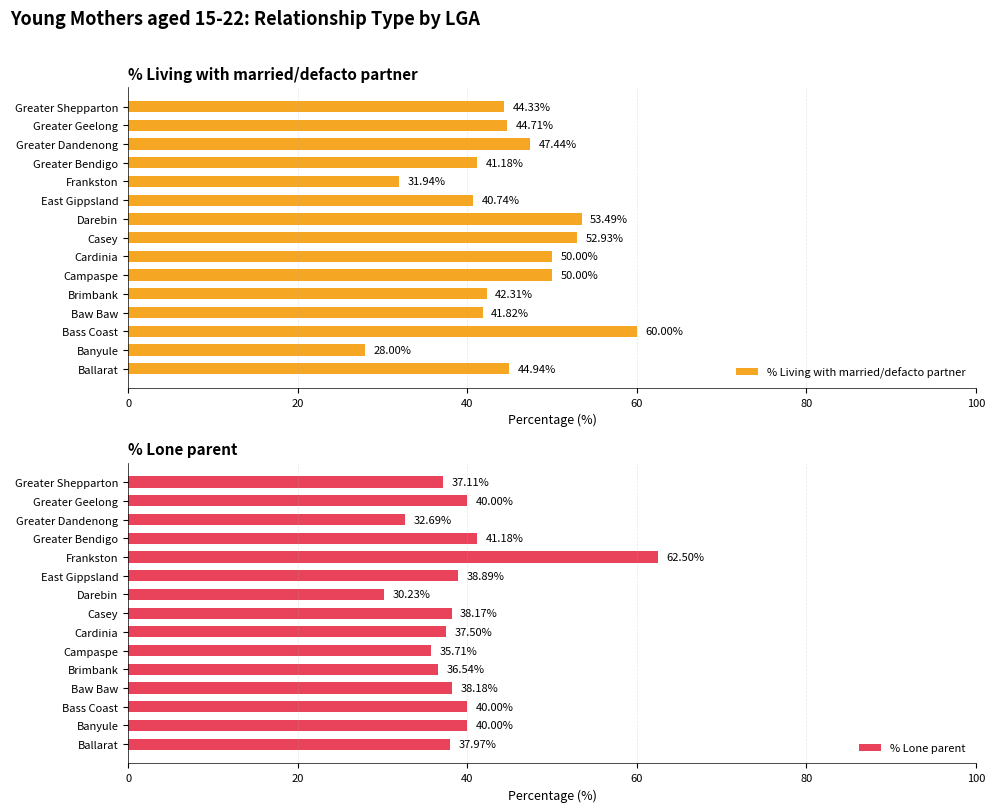

How many groups of bars are there?

15